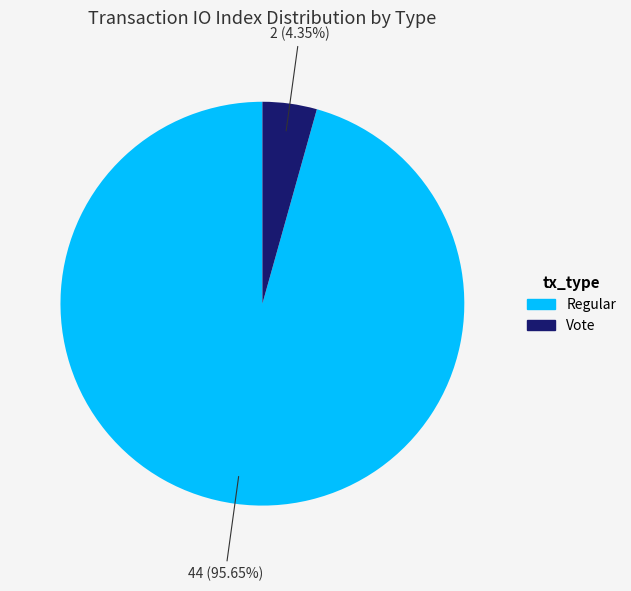

To the nearest percent, what is the difference between the largest and smallest slice percentages?

91%